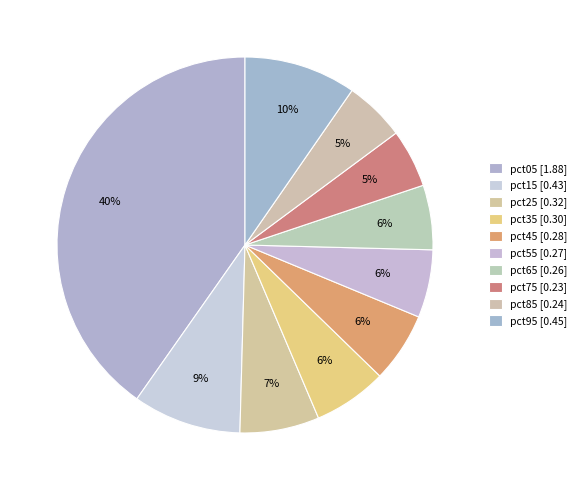

How many slices are in this pie chart?

10